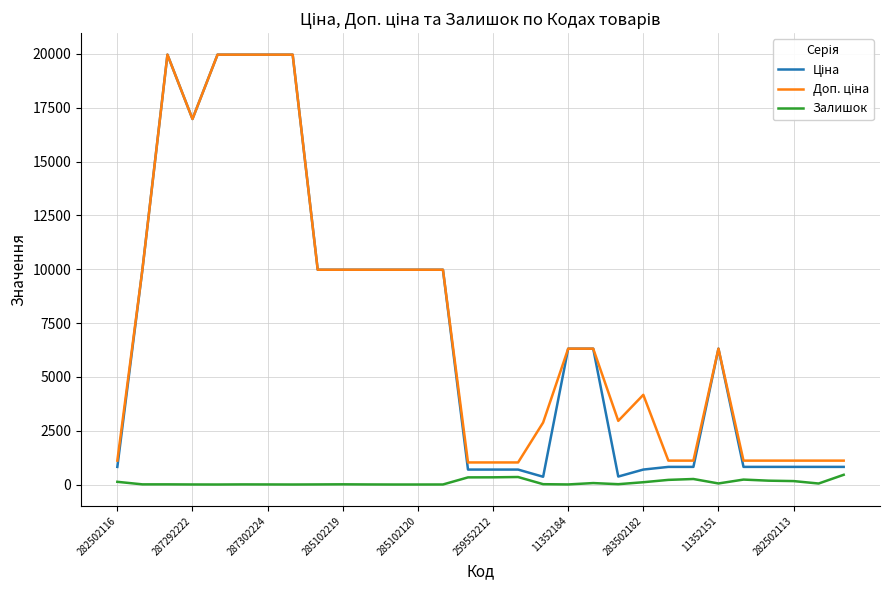

What is the maximum value shown in the chart?

19964.2